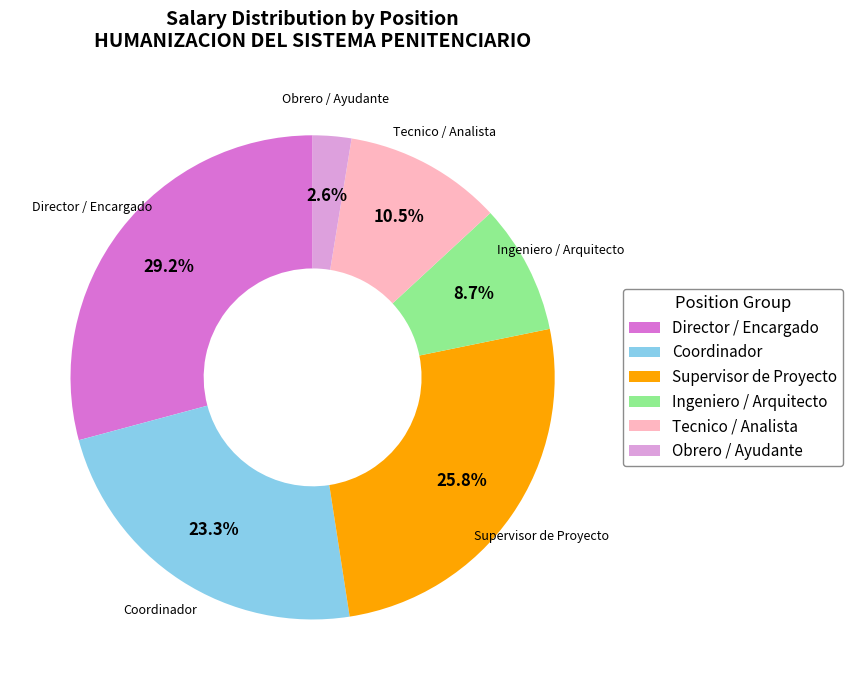

How much of the chart is everything except Tecnico / Analista?

89.5%